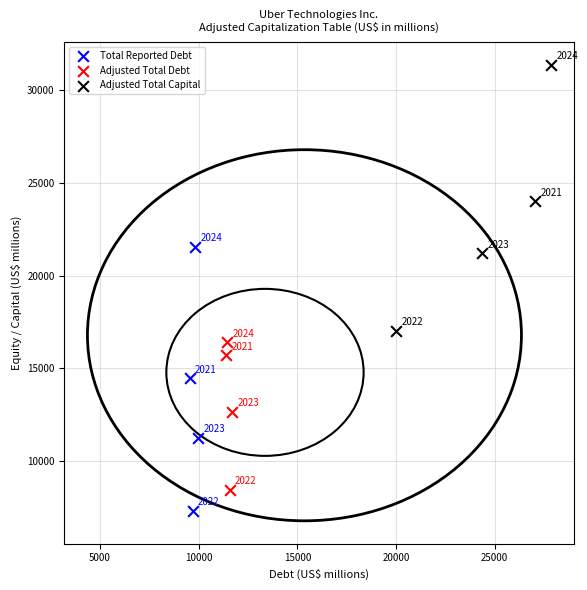

Which series has the largest Y range (max minus min)?

Adjusted Total Capital